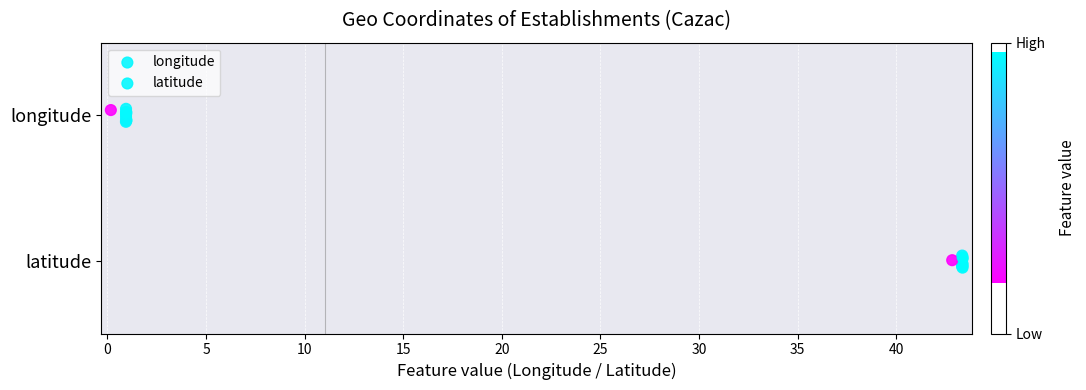

Which series reaches the minimum Y coordinate?

latitude